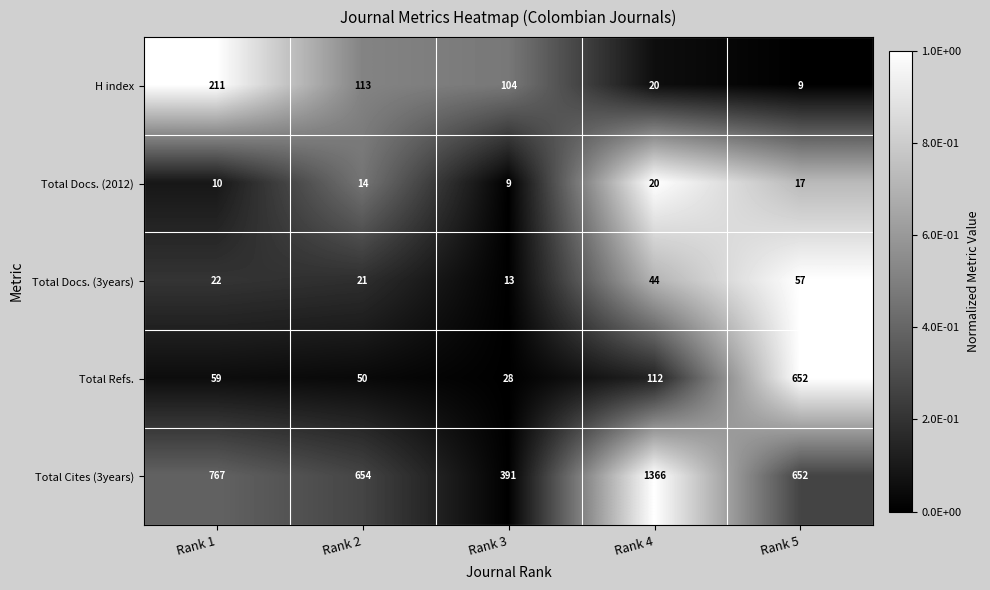

Which series has the widest spread of values?

Total Cites (3years)